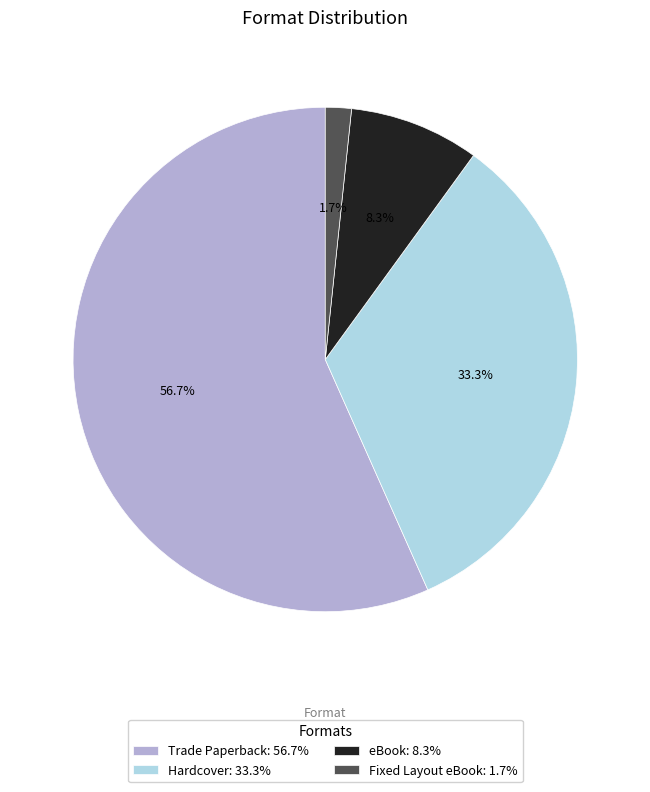

To the nearest percent, what percentage of the pie is Hardcover?

33%